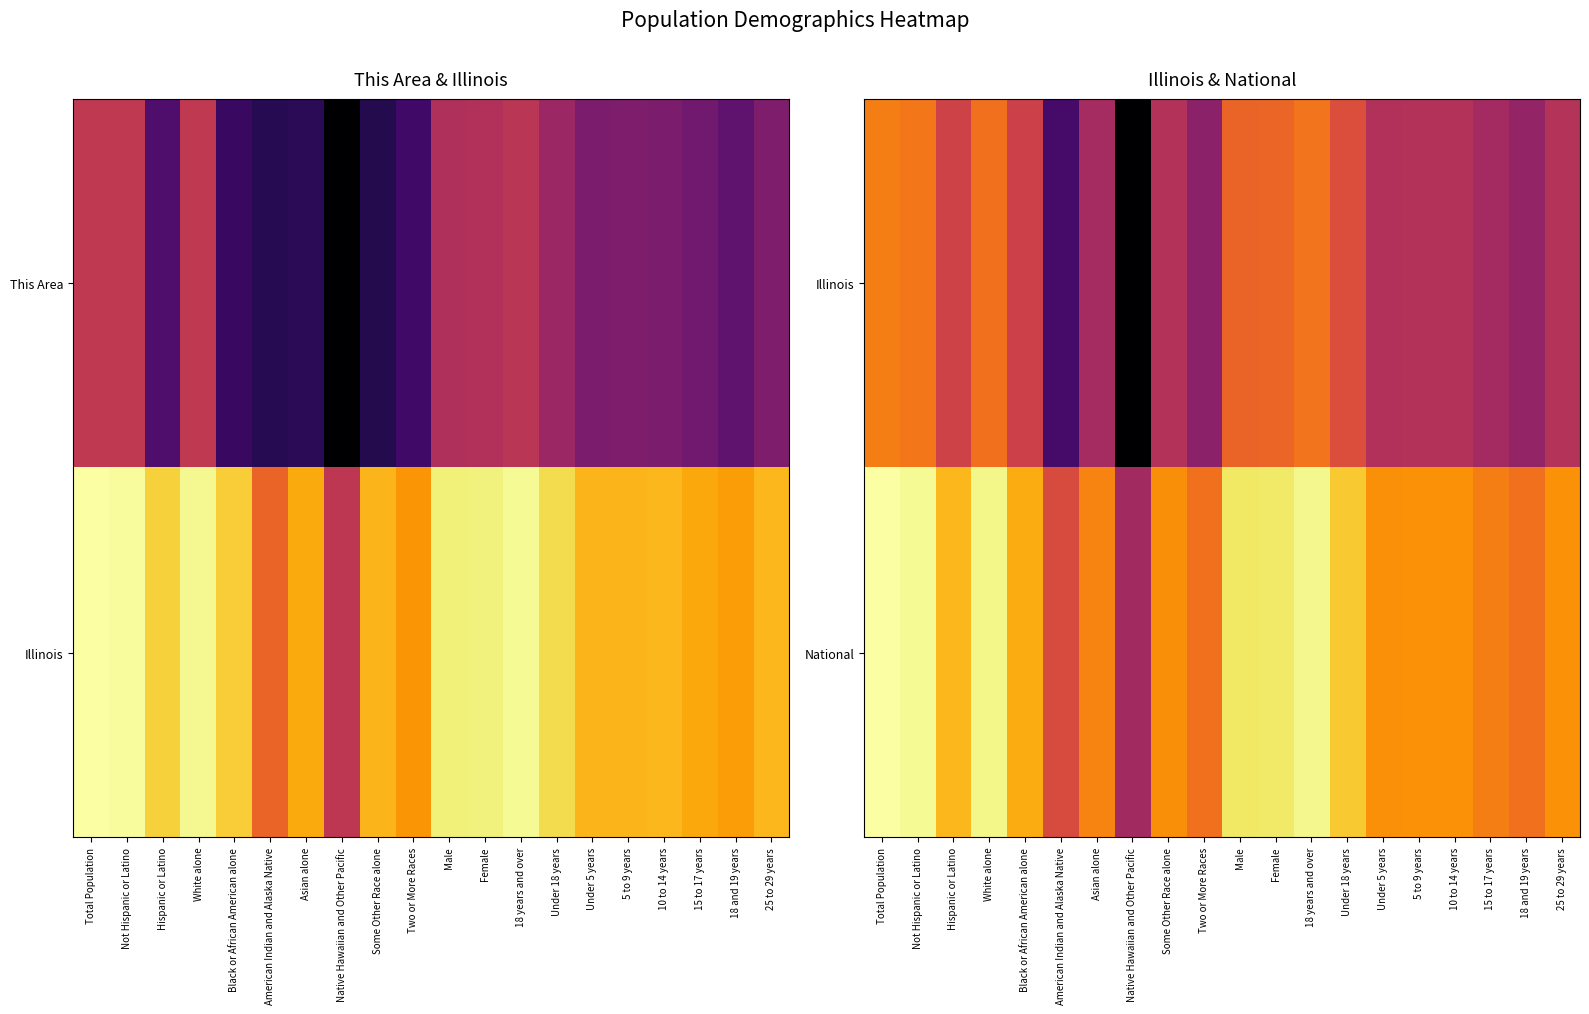

List the series in order of their overall mean, lowest first.

Illinois, National